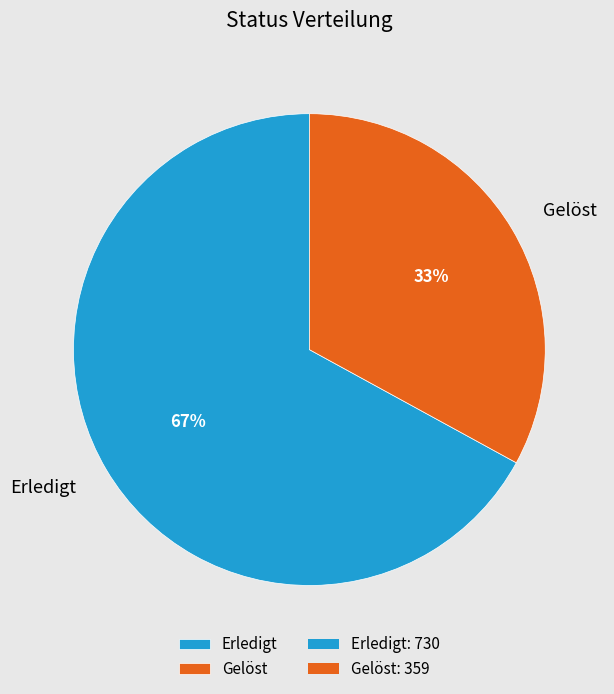

Combined, do Gelöst and Erledigt account for over 50%?

Yes